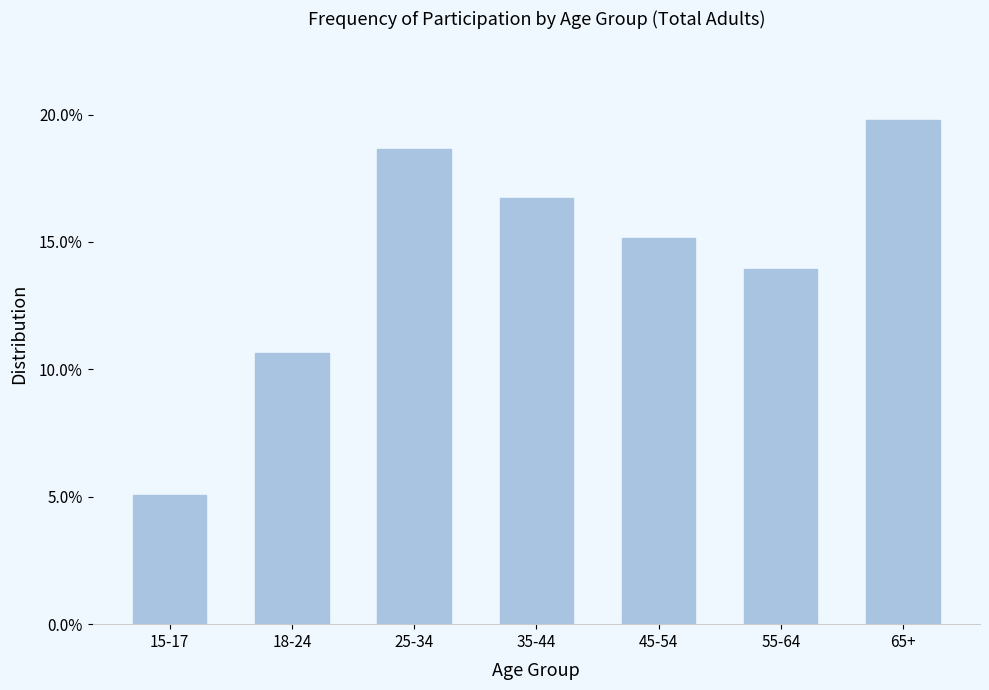

List the labels in order of value, largest first.

65+, 25-34, 35-44, 45-54, 55-64, 18-24, 15-17